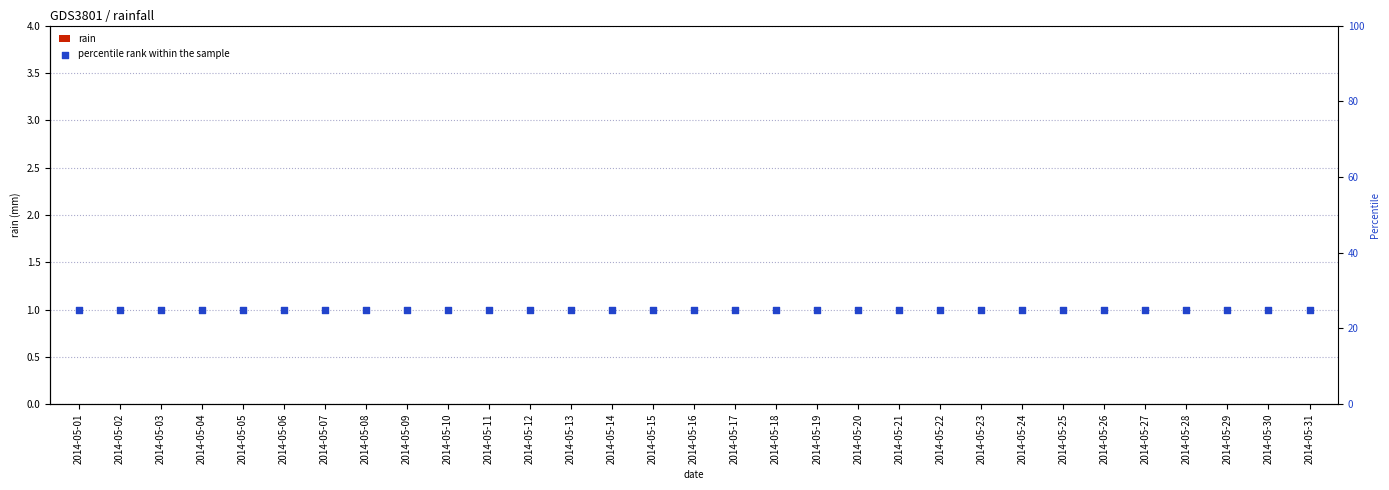

At which category is the sum across all series the highest?

2014-05-01